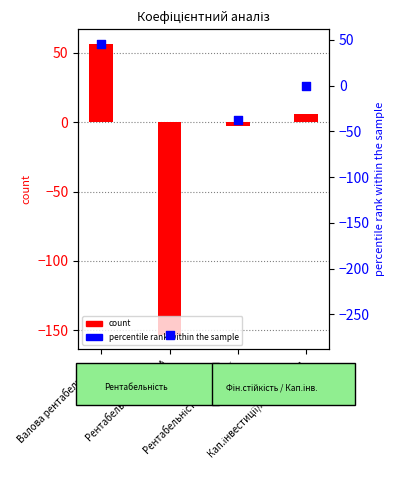

Is the value of percentile rank within the sample at Валова рентабельність greater than the value of count at Рентабельність діяльності?

Yes